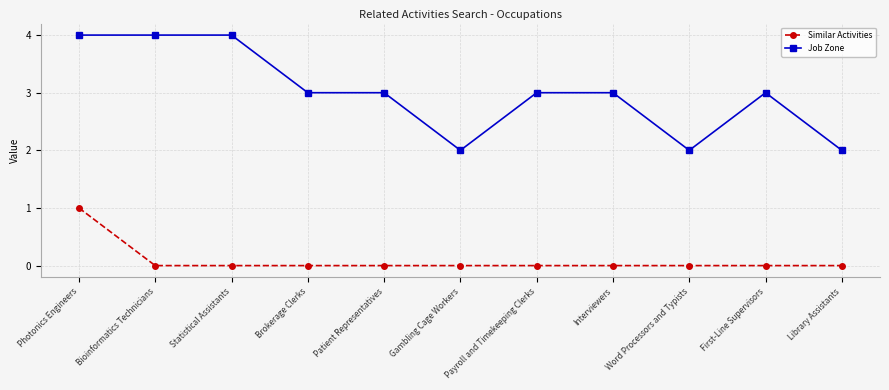

True or false: Job Zone has more than 0 interior local peaks.

True